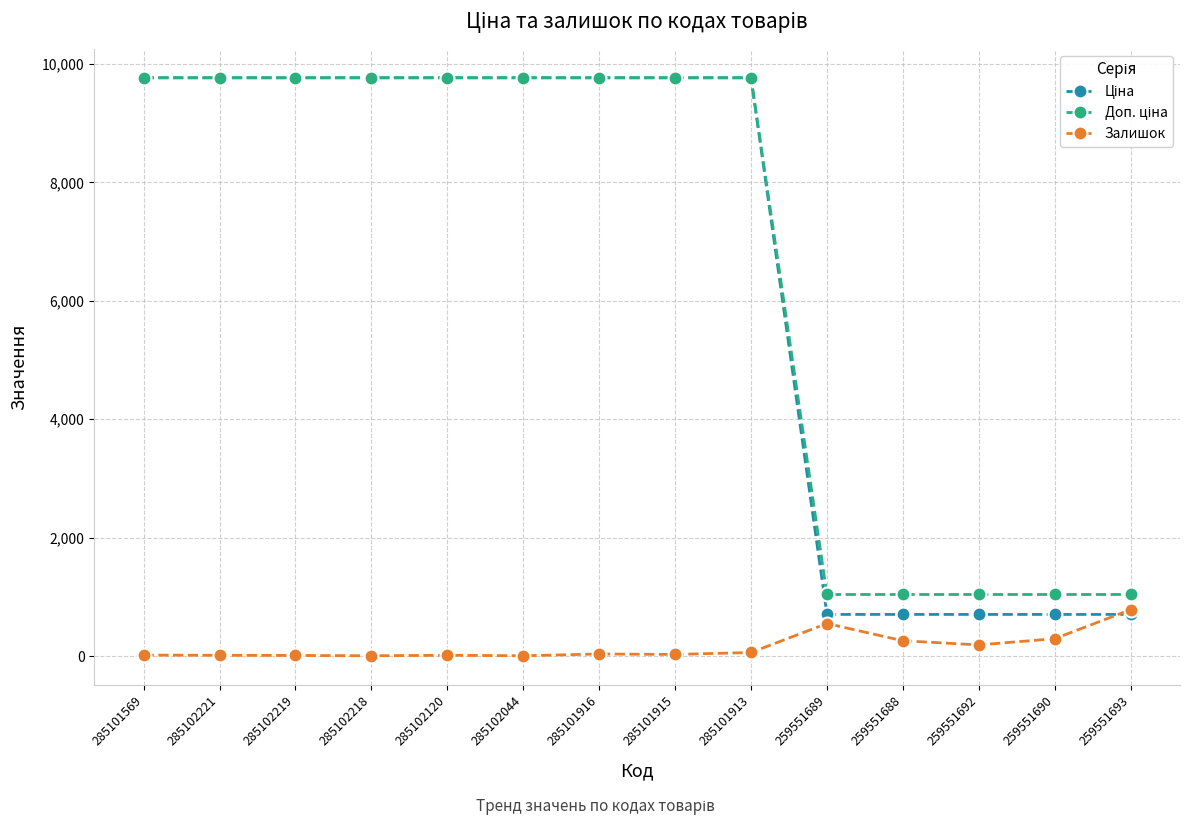

What is the value of the Залишок point at the 11th from the left?

261.0